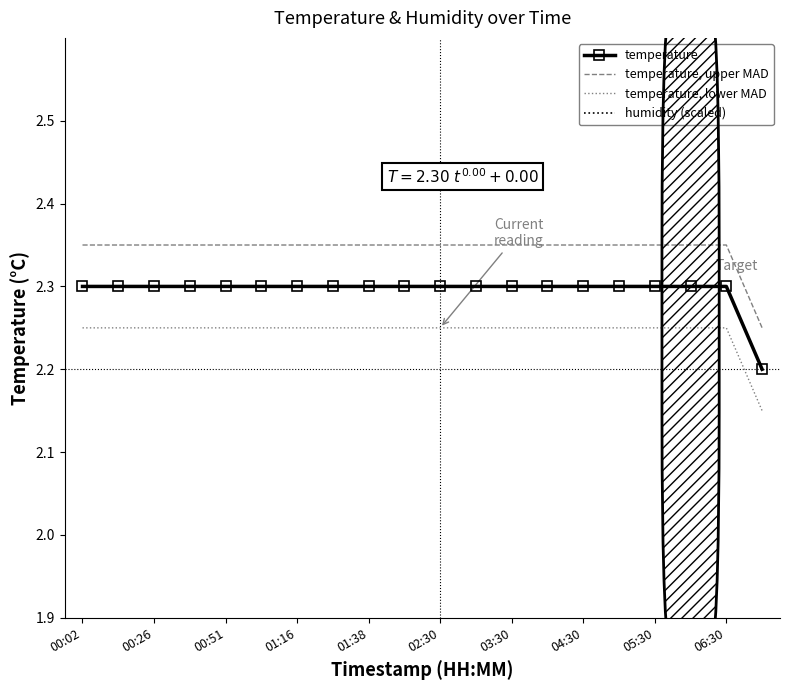

True or false: temperature, upper MAD and temperature cross at least once.

False